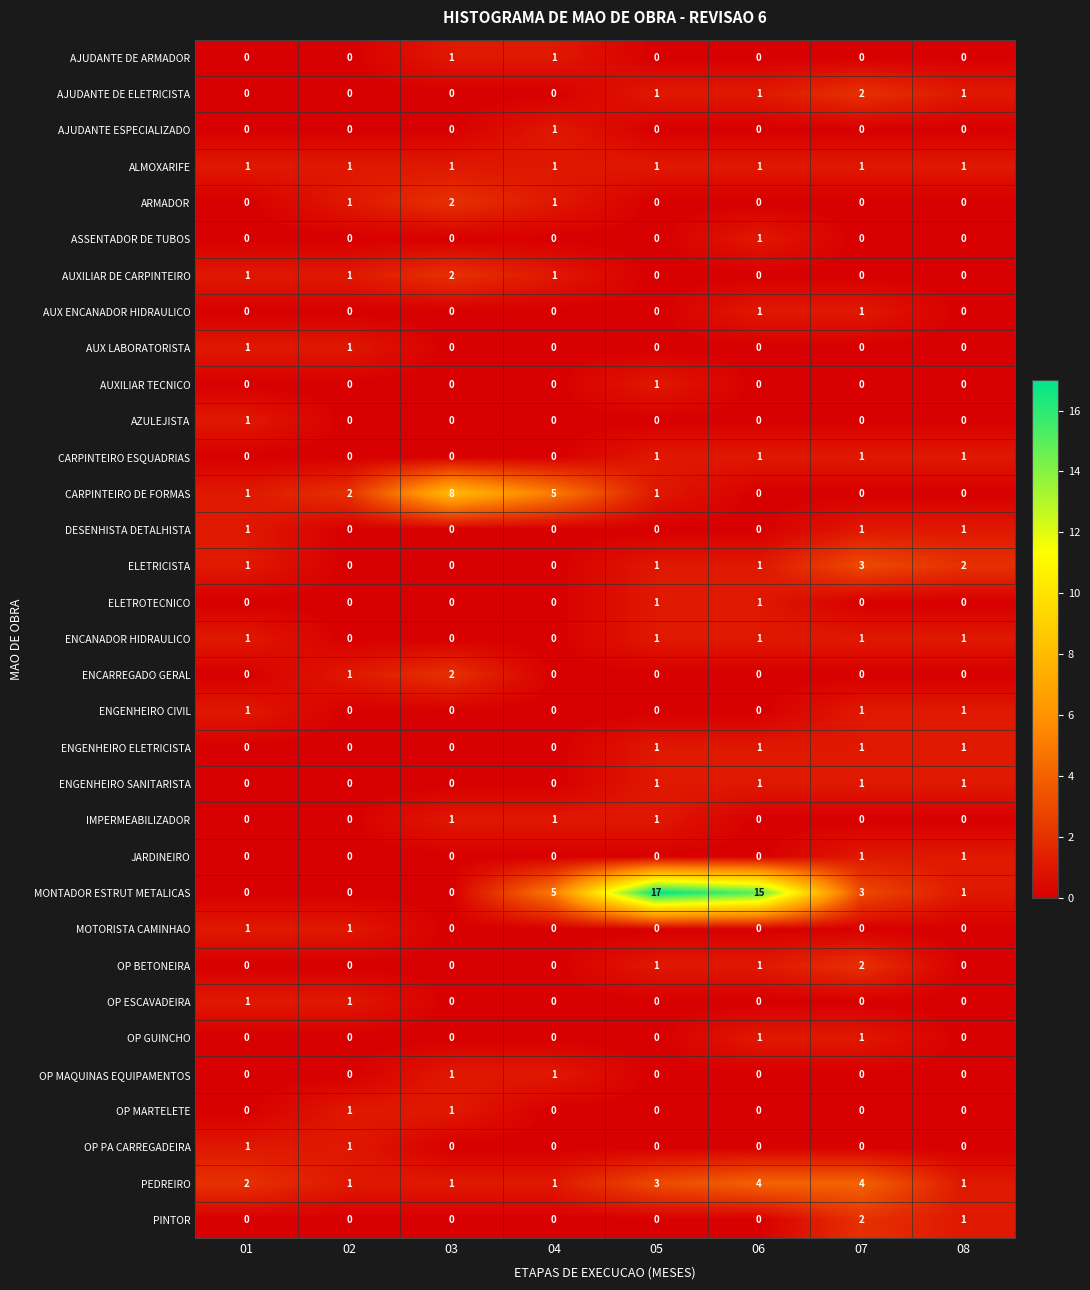

Which series has the widest spread of values?

MONTADOR ESTRUT METALICAS